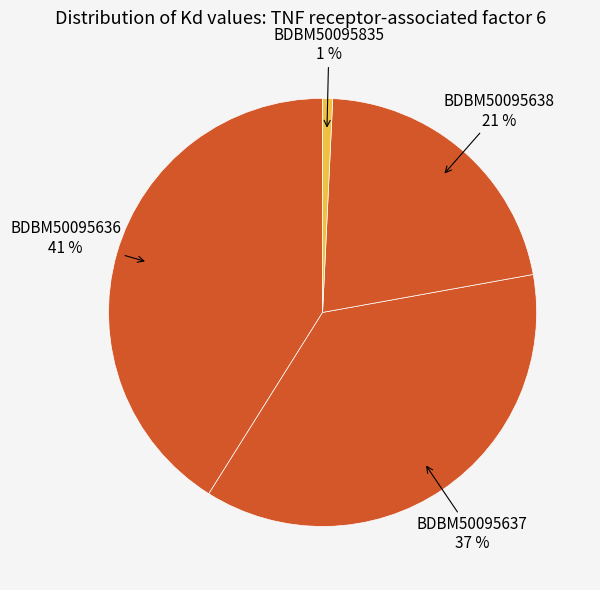

To the nearest percent, what is the difference between the BDBM50095636 and BDBM50095835 slice percentages?

40%